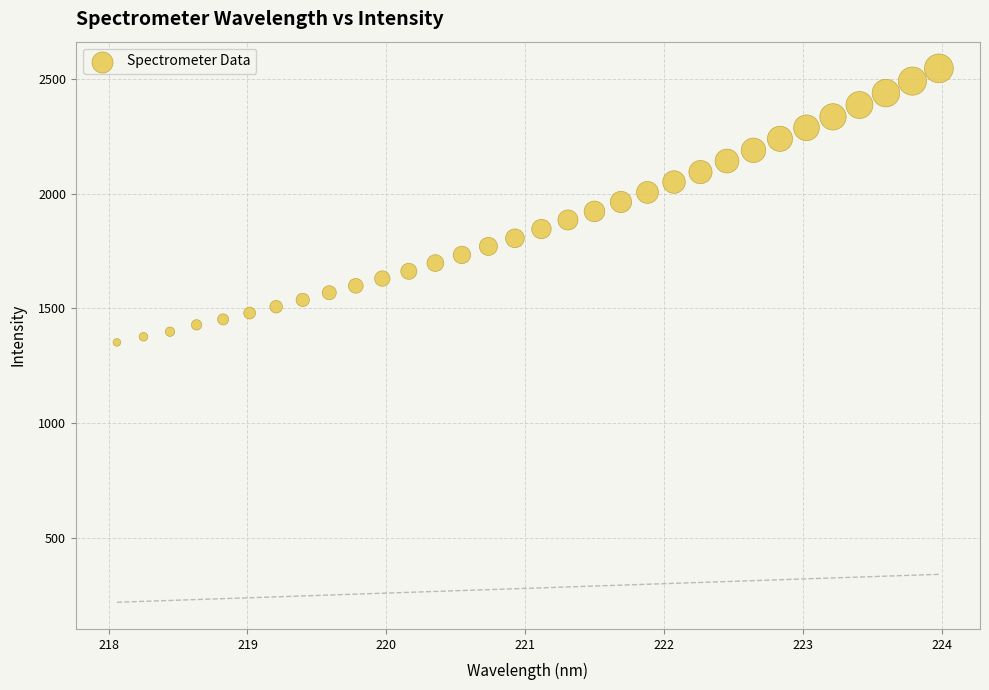

What is the range of Y values (max minus min)?

1195.2